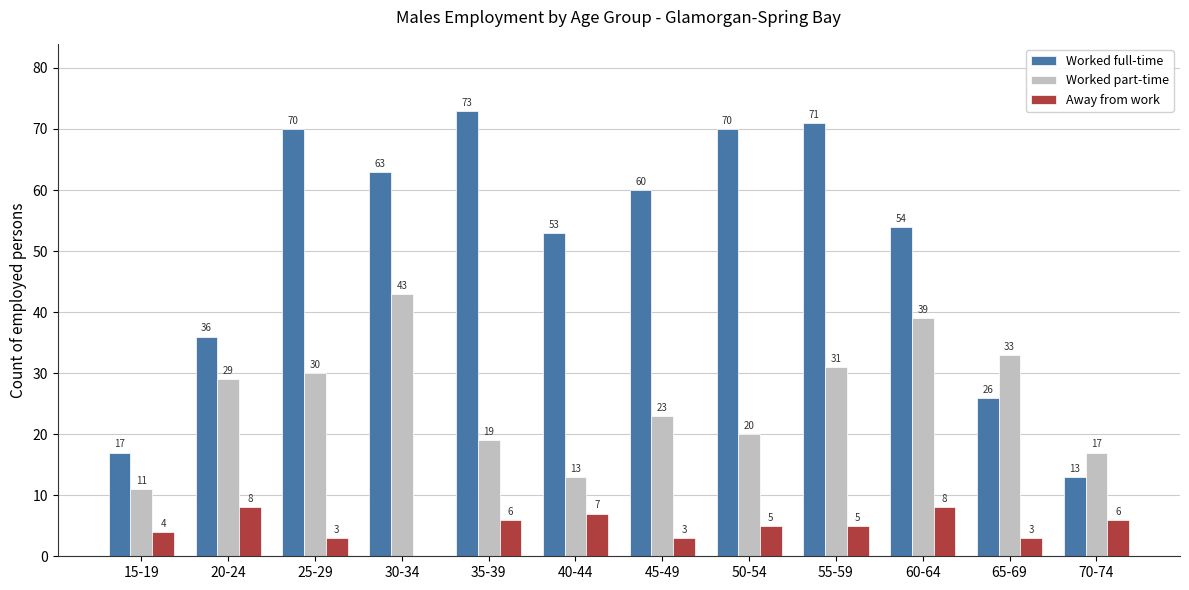

Which series changed the most between 45-49 and 65-69?

Worked full-time